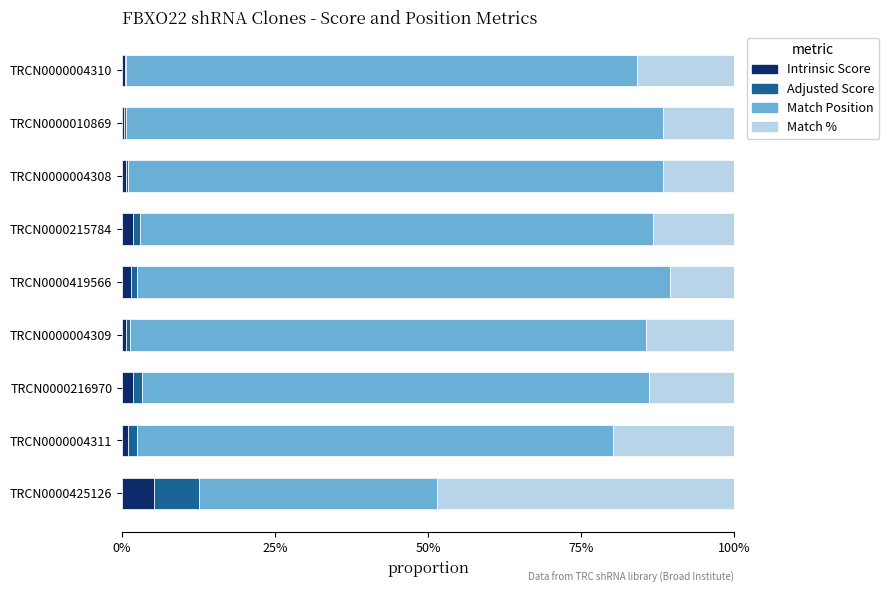

What are all the series names shown in the legend?

Intrinsic Score, Adjusted Score, Match Position, Match %